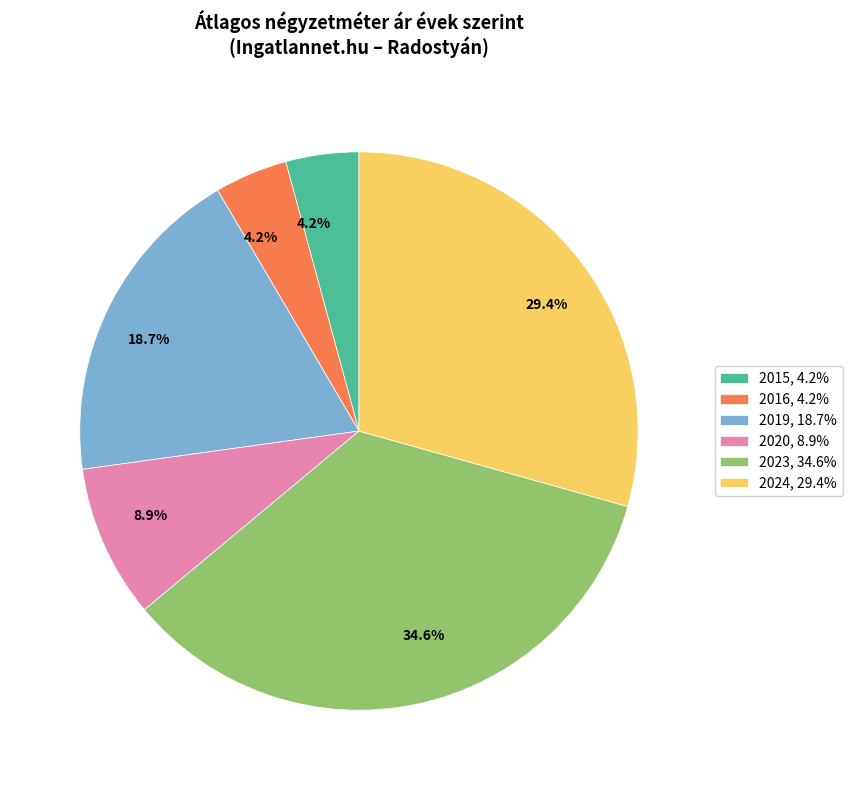

What percentage is the 2023 slice, to the nearest percent?

35%